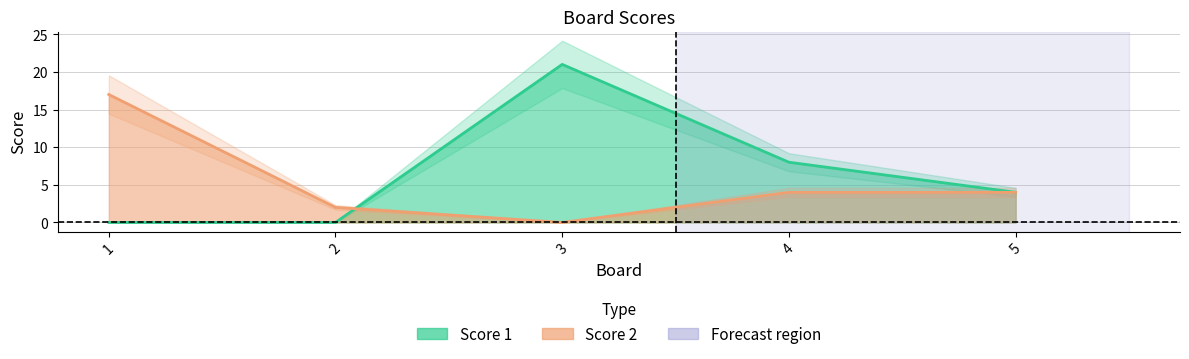

What is the maximum value shown in the chart?

21